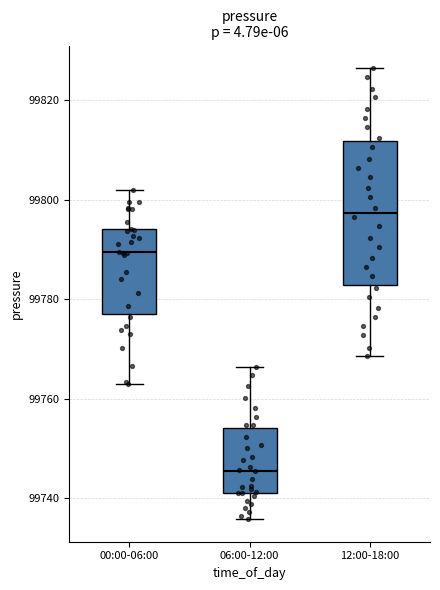

Which box is the tallest, from its lower edge to its upper edge?

12:00-18:00